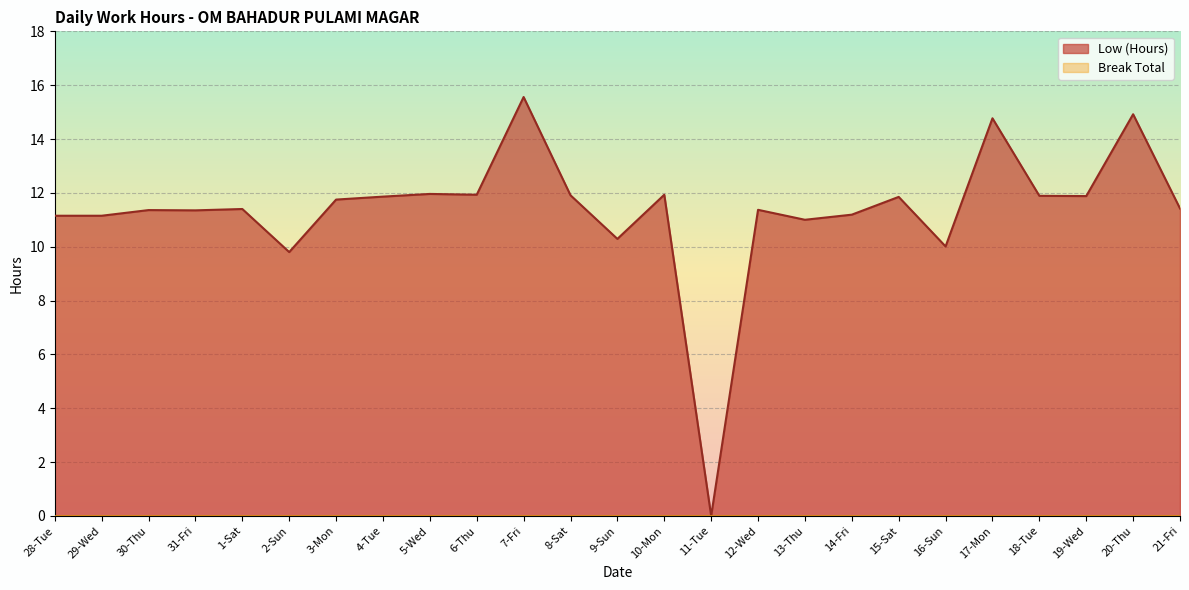

True or false: the data has more than 2 interior local peaks.

True